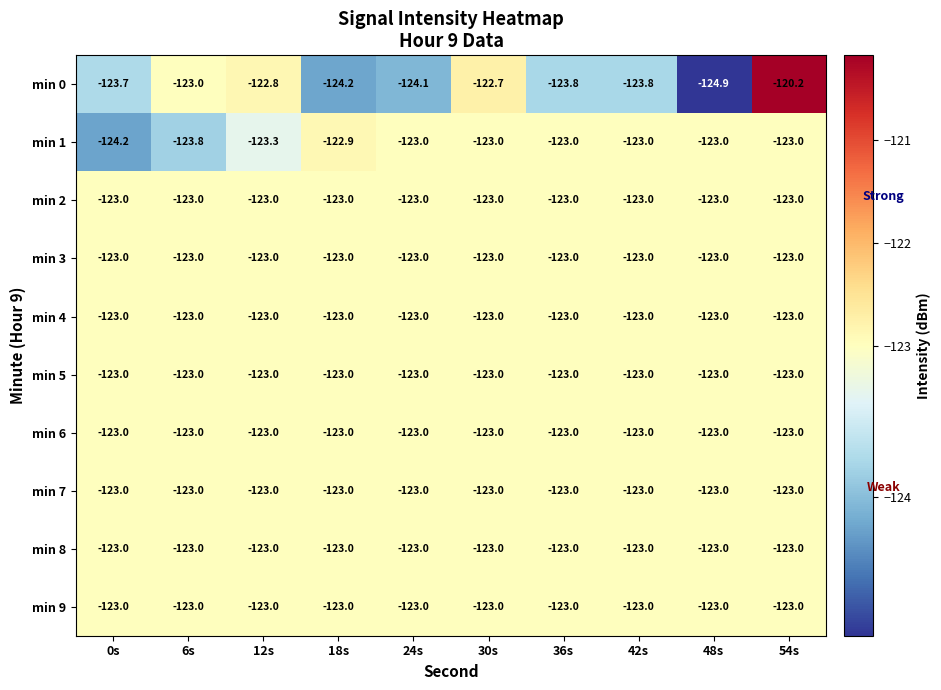

At which category is the sum across all series the highest?

54s